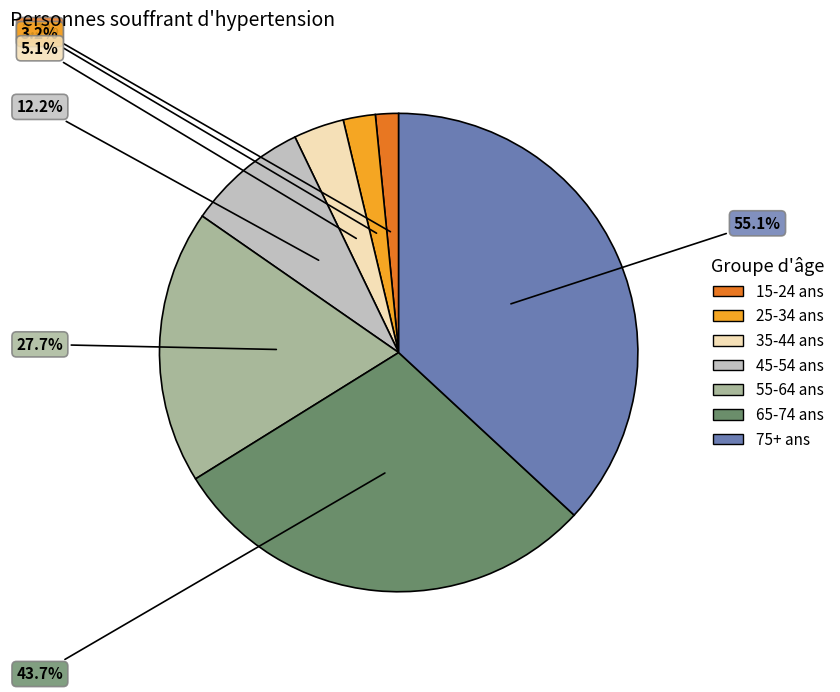

To the nearest percent, what is the combined percentage of 15-24 ans and 45-54 ans?

10%